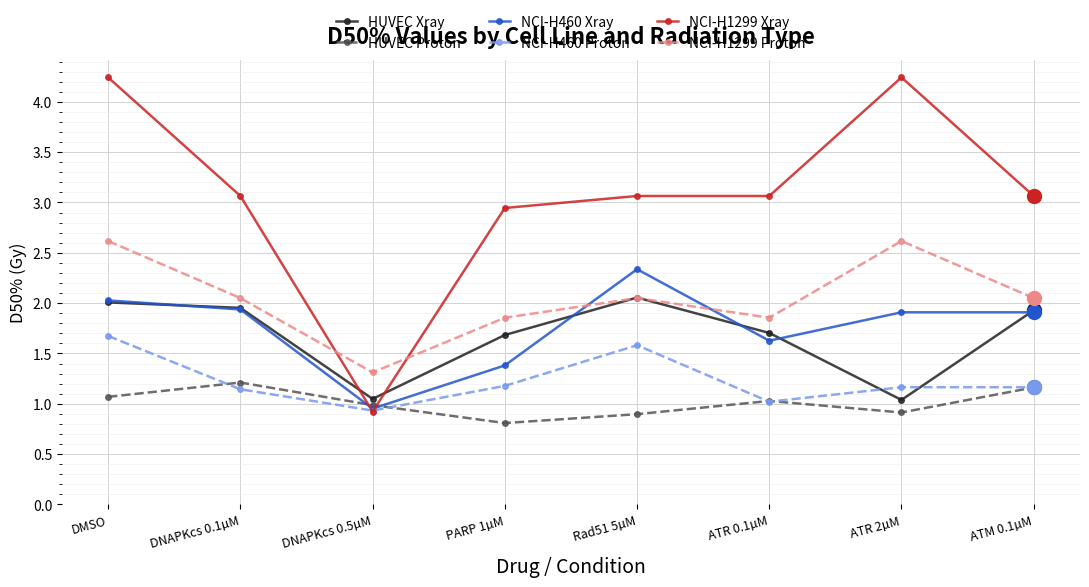

What is the spread (max minus min) of values at ATR 2µM?

3.3